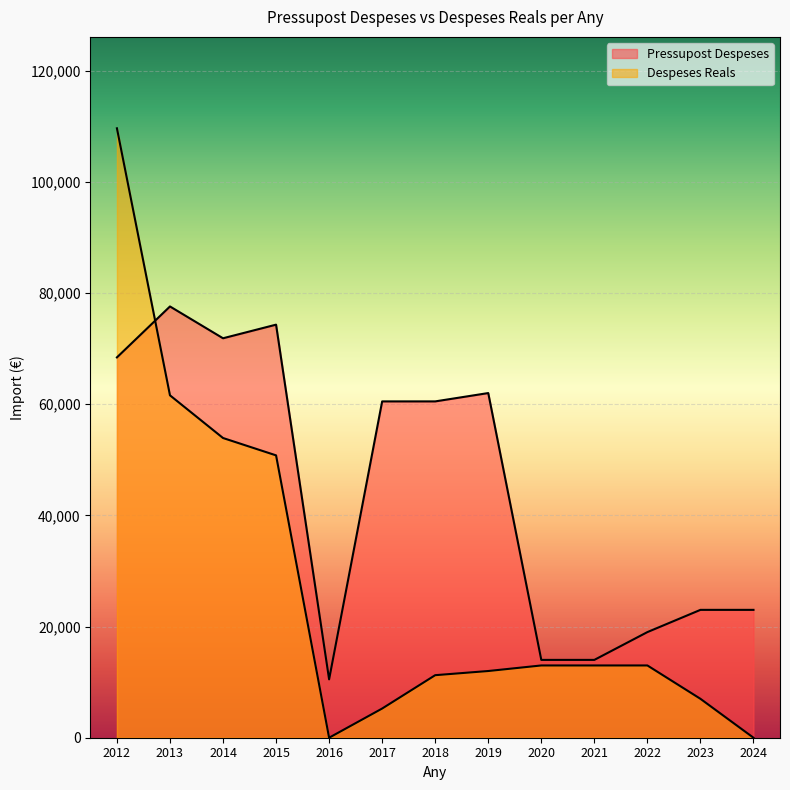

Where do Pressupost Despeses and Despeses Reals first cross each other?

2012 and 2013